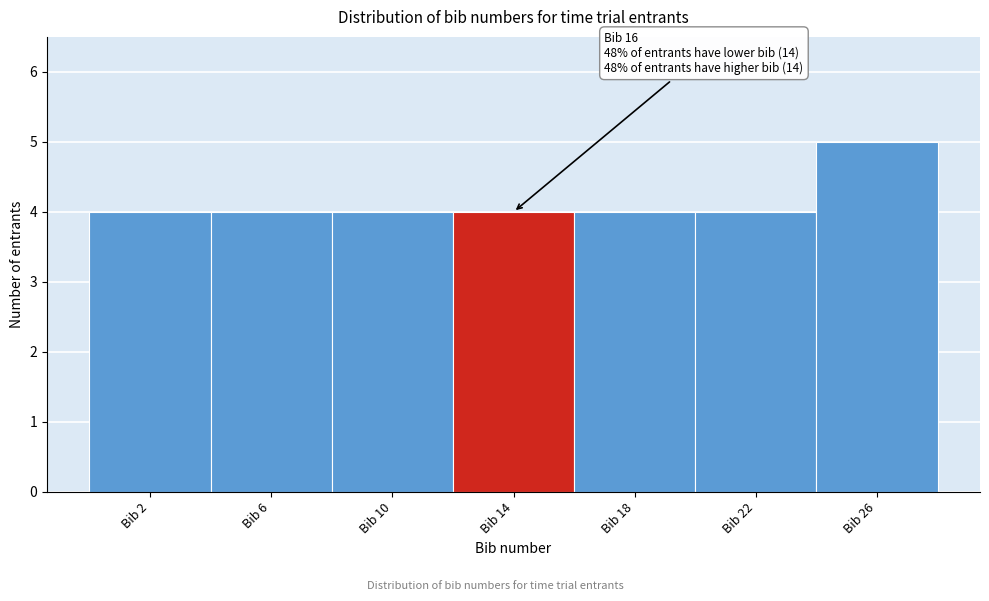

Reading right to left, extract all data points from this chart.

5	4	4	4	4	4	4